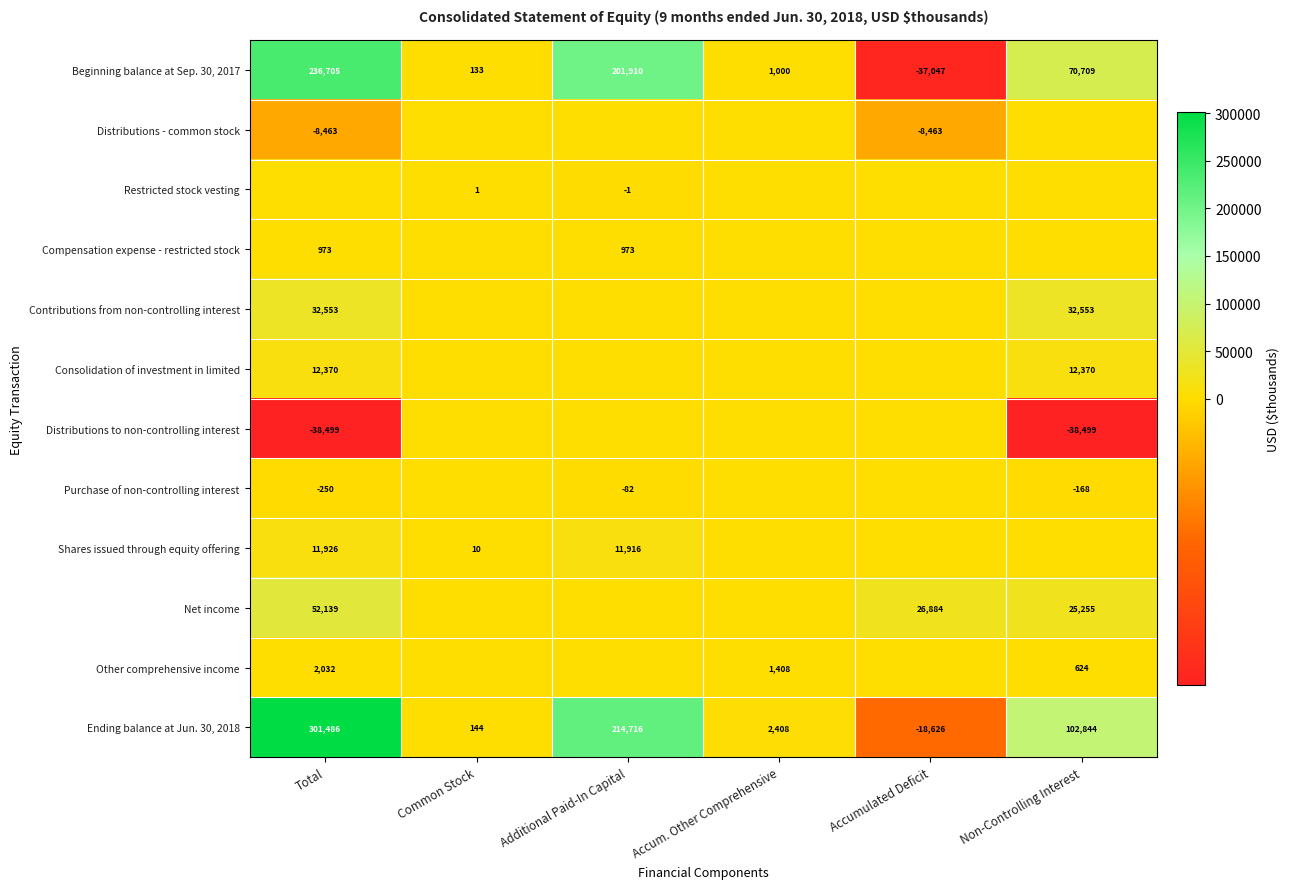

The Shares issued through equity offering series shows 11926 at Total. True or false?

True